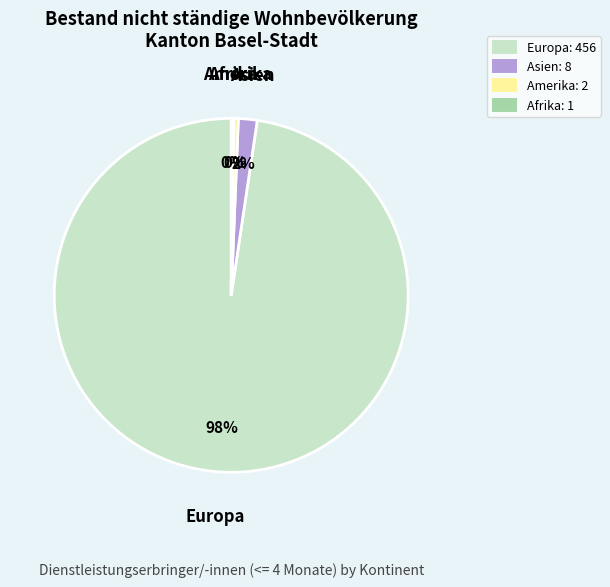

To the nearest percent, what is the average slice percentage?

25%